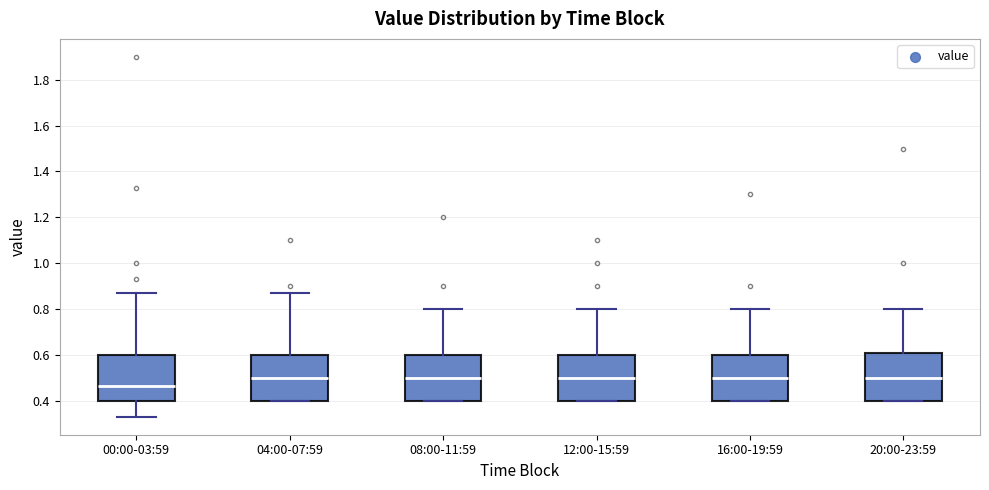

Reading left to right, transcribe this box plot: for each box, give where its median line is, the range the box spans, and where its two whiskers end, as read against the y-axis. The values are not printed on the chart, so give them approximately, as read against the axis.

00:00-03:59: median 0.46, box 0.40 to 0.60, whiskers 0.34 to 0.88
04:00-07:59: median 0.50, box 0.40 to 0.60, whiskers 0.40 to 0.88
08:00-11:59: median 0.50, box 0.40 to 0.60, whiskers 0.40 to 0.80
12:00-15:59: median 0.50, box 0.40 to 0.60, whiskers 0.40 to 0.80
16:00-19:59: median 0.50, box 0.40 to 0.60, whiskers 0.40 to 0.80
20:00-23:59: median 0.50, box 0.40 to 0.60, whiskers 0.40 to 0.80